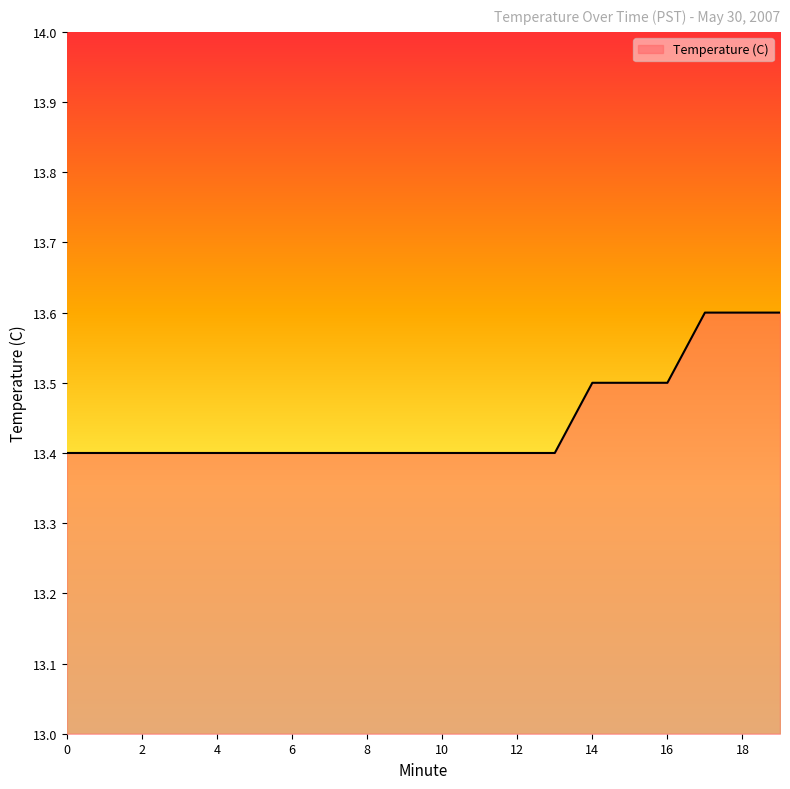

Reading right to left, what are all the values shown in this chart?

13.6	13.6	13.6	13.5	13.5	13.5	13.4	13.4	13.4	13.4	13.4	13.4	13.4	13.4	13.4	13.4	13.4	13.4	13.4	13.4